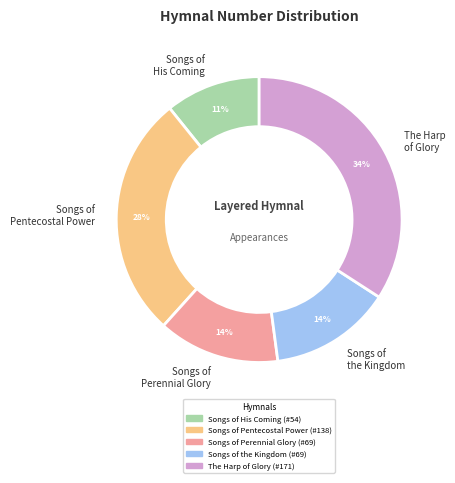

The The Harp of Glory slice represents 28% of the pie. True or false?

False